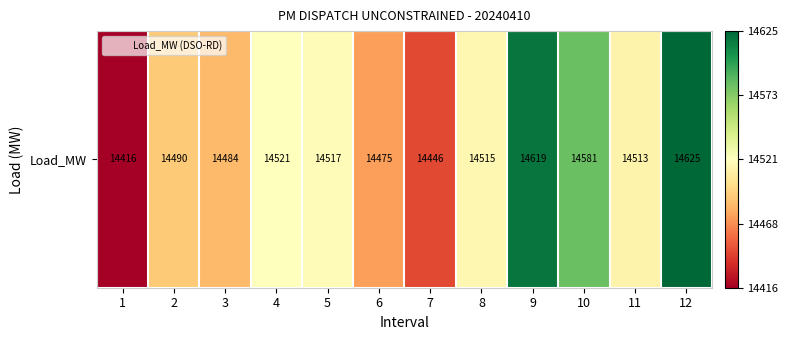

At which category does the chart reach its peak across all series?

12